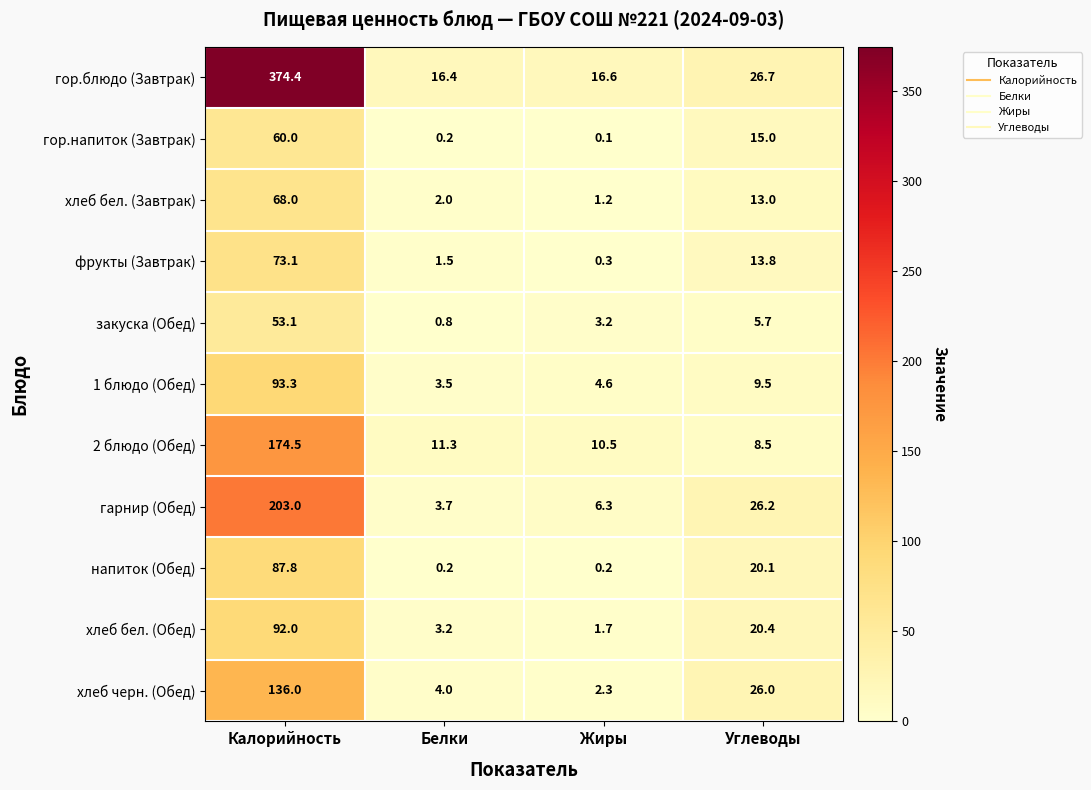

Rank the series by their maximum value, from lowest to highest.

закуска (Обед), гор.напиток (Завтрак), хлеб бел. (Завтрак), фрукты (Завтрак), напиток (Обед), хлеб бел. (Обед), 1 блюдо (Обед), хлеб черн. (Обед), 2 блюдо (Обед), гарнир (Обед), гор.блюдо (Завтрак)